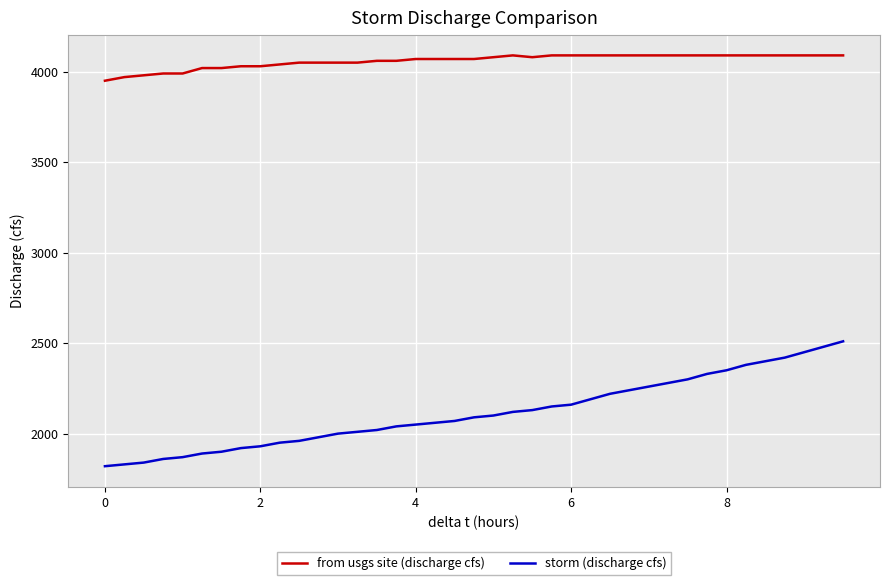

What is the difference between the maximum and minimum values in the from usgs site (discharge cfs) series?

140